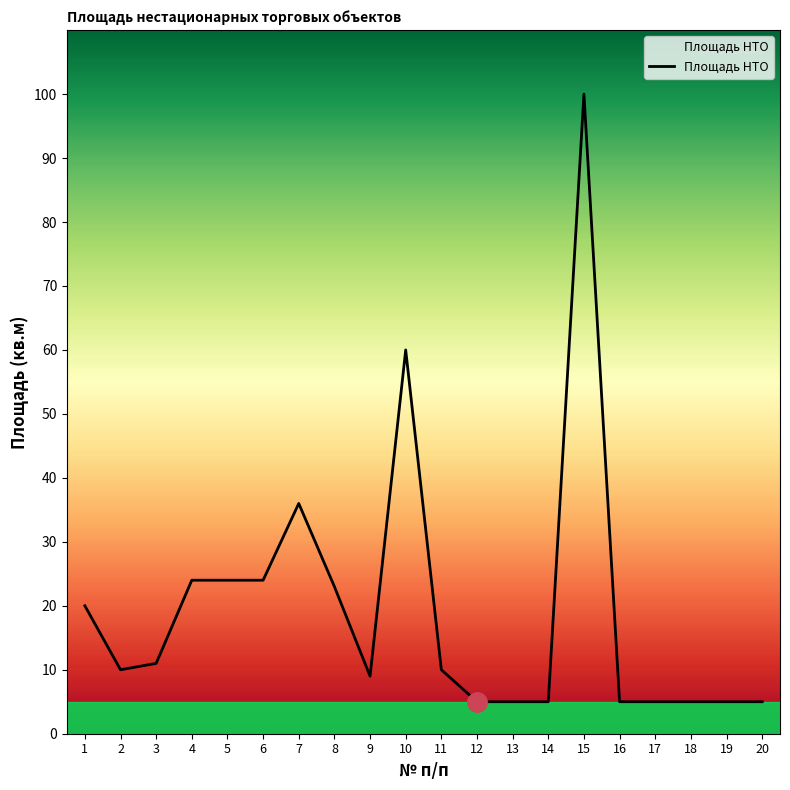

Which label corresponds to the largest value in the chart?

15